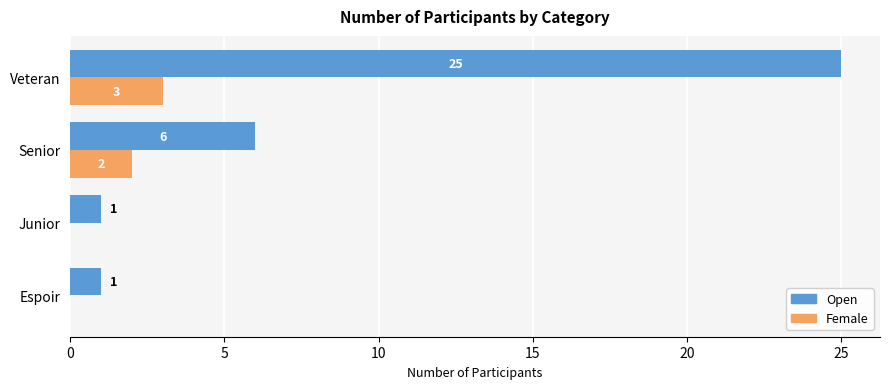

At which category is the sum across all series the highest?

Veteran